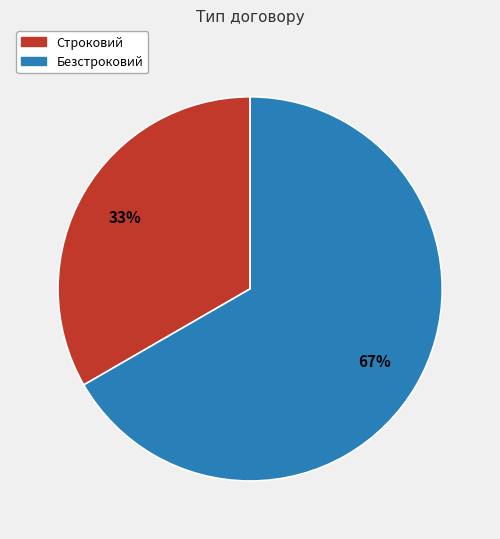

What percentage is the Строковий slice, to the nearest percent?

33%